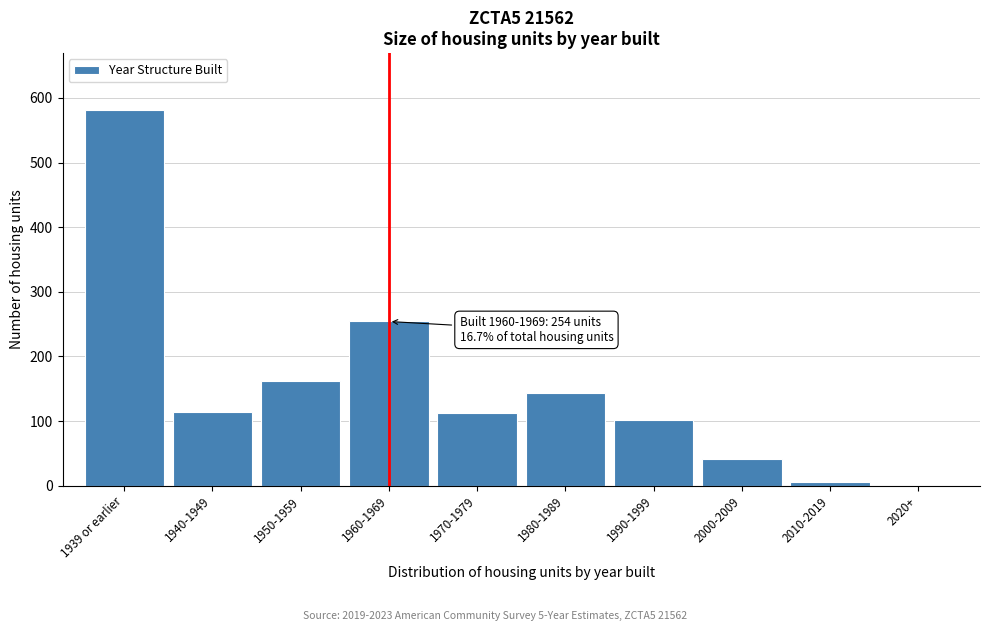

Which label corresponds to the largest value in the chart?

1939 or earlier